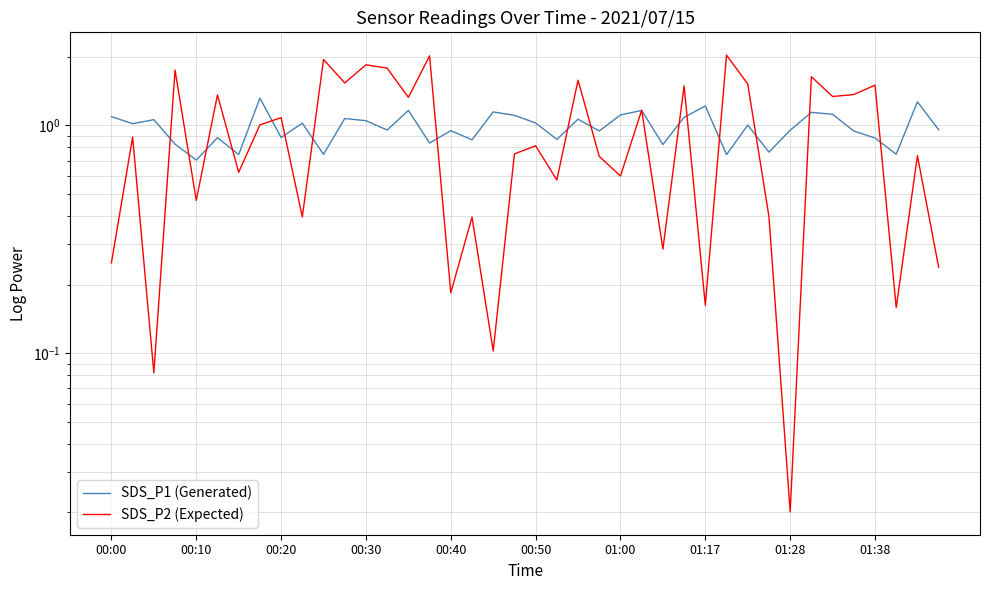

What is the total value across all series at 01:00?

1.7